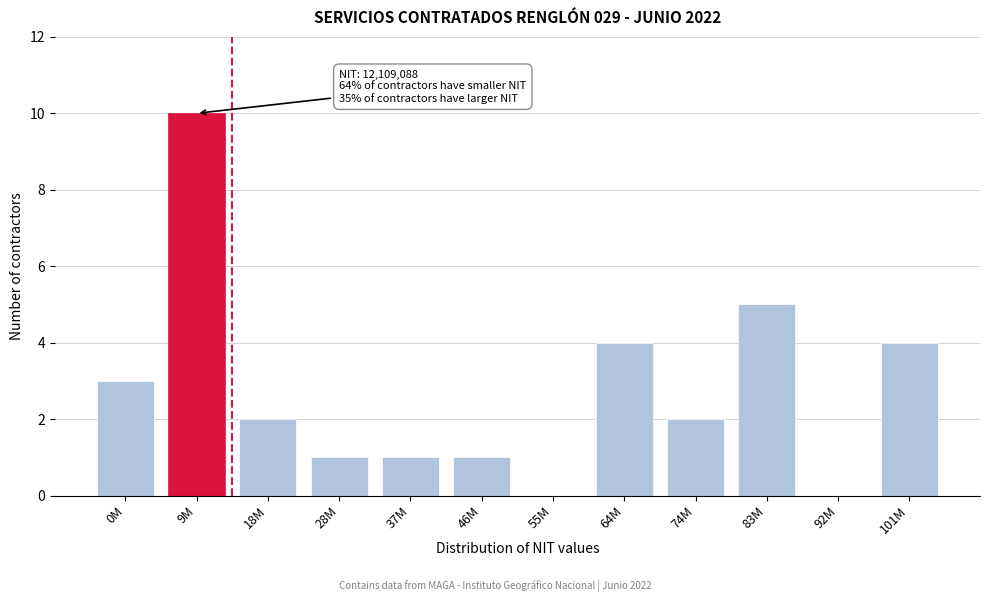

Reading left to right, transcribe all the data shown in this chart.

0M=3	9M=10	18M=2	28M=1	37M=1	46M=1	55M=0	64M=4	74M=2	83M=5	92M=0	101M=4